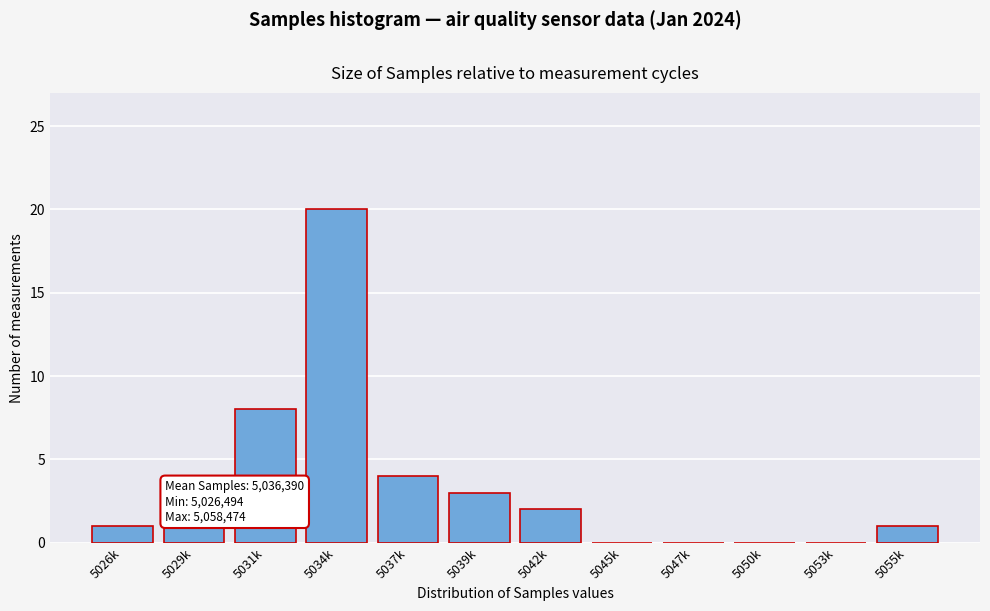

Reading right to left, transcribe all the data shown in this chart.

5055k=1	5053k=0	5050k=0	5047k=0	5045k=0	5042k=2	5039k=3	5037k=4	5034k=20	5031k=8	5029k=1	5026k=1